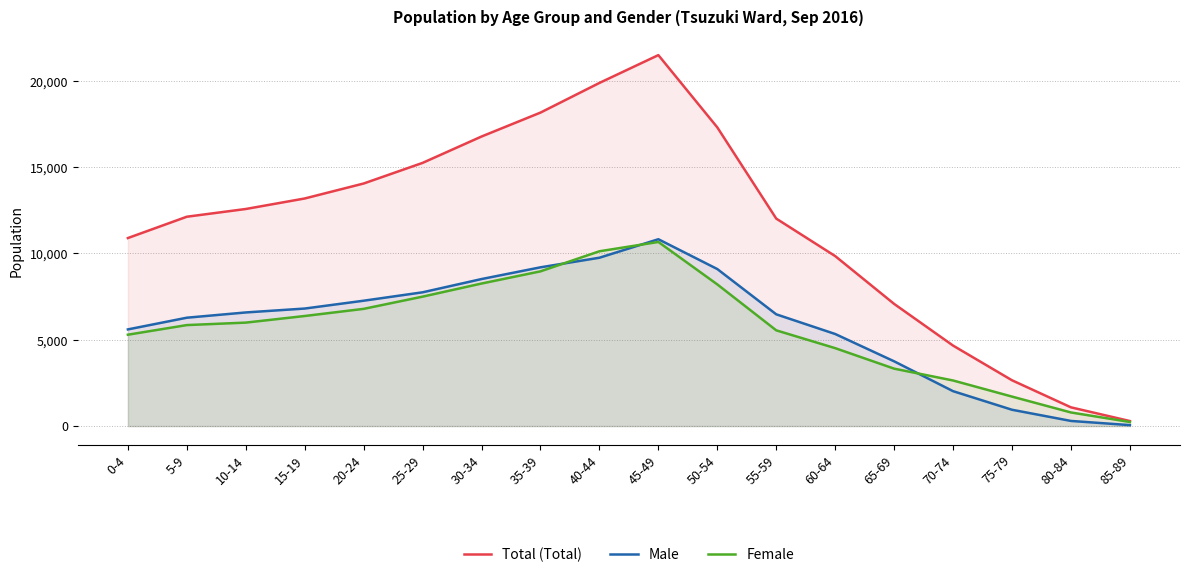

Between which two adjacent categories do Female and Male first intersect?

35-39 and 40-44